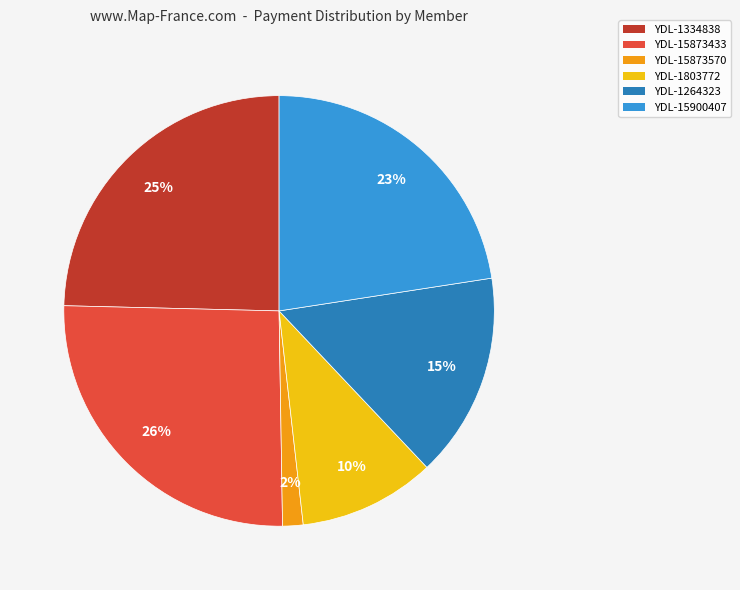

What percentage is the YDL-15873433 slice, to the nearest percent?

26%